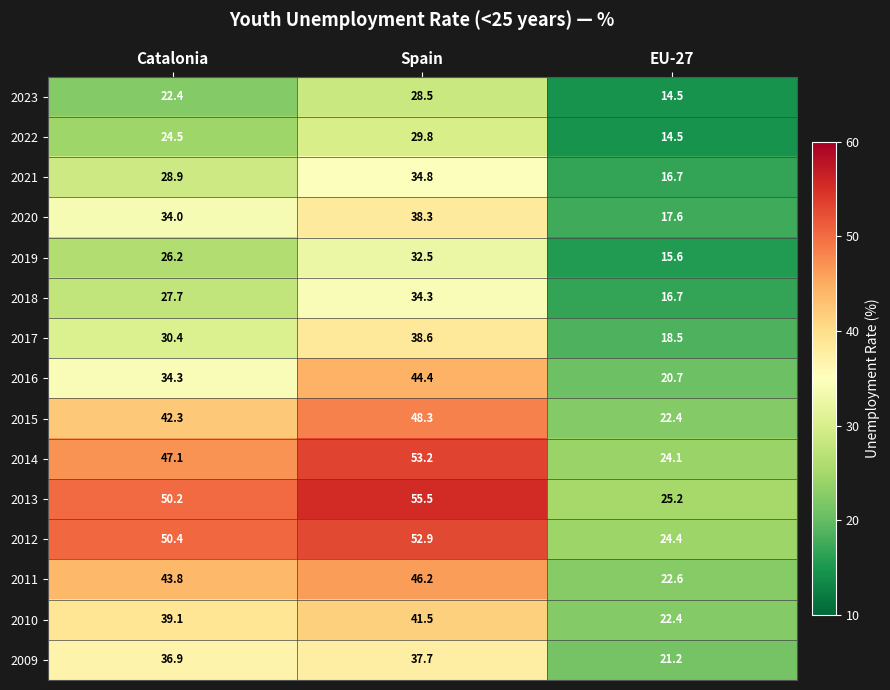

What is the average value of the 2011 series?

37.5